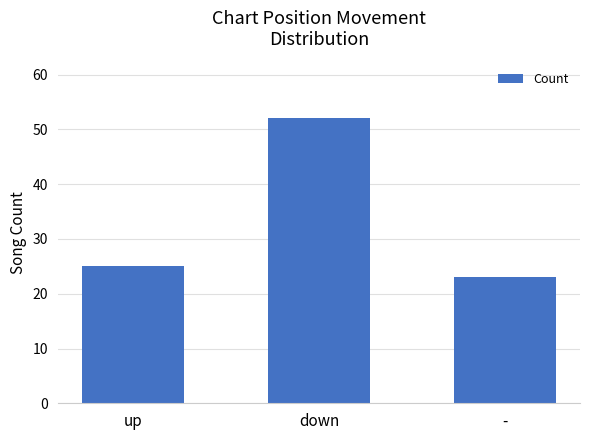

Which category has the highest value across all series?

down